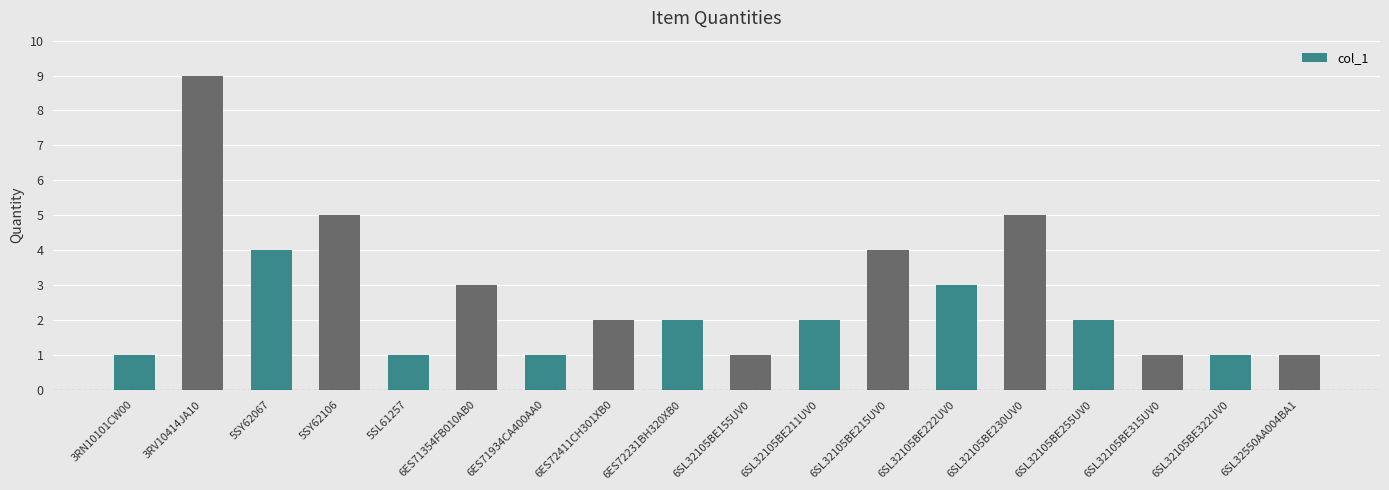

Approximately how many times larger is the value at 6SL32105BE322UV0 compared to 6SL32105BE211UV0?

0.5